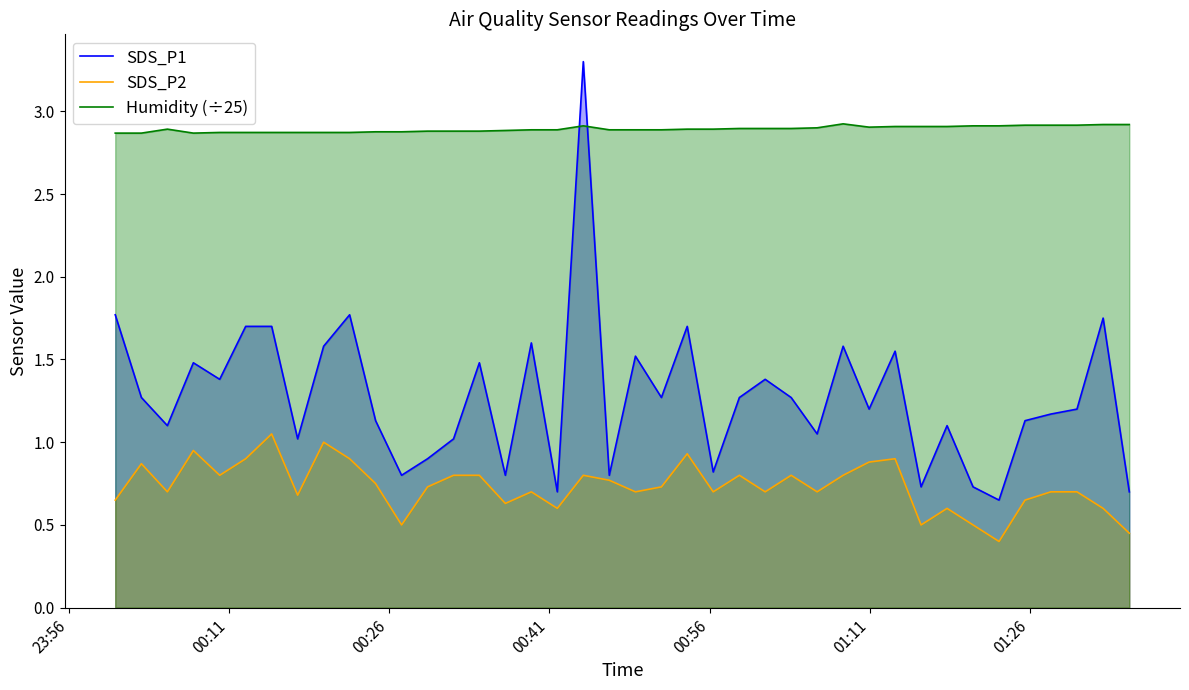

What is the highest value of the Humidity (÷25) series?

2.9